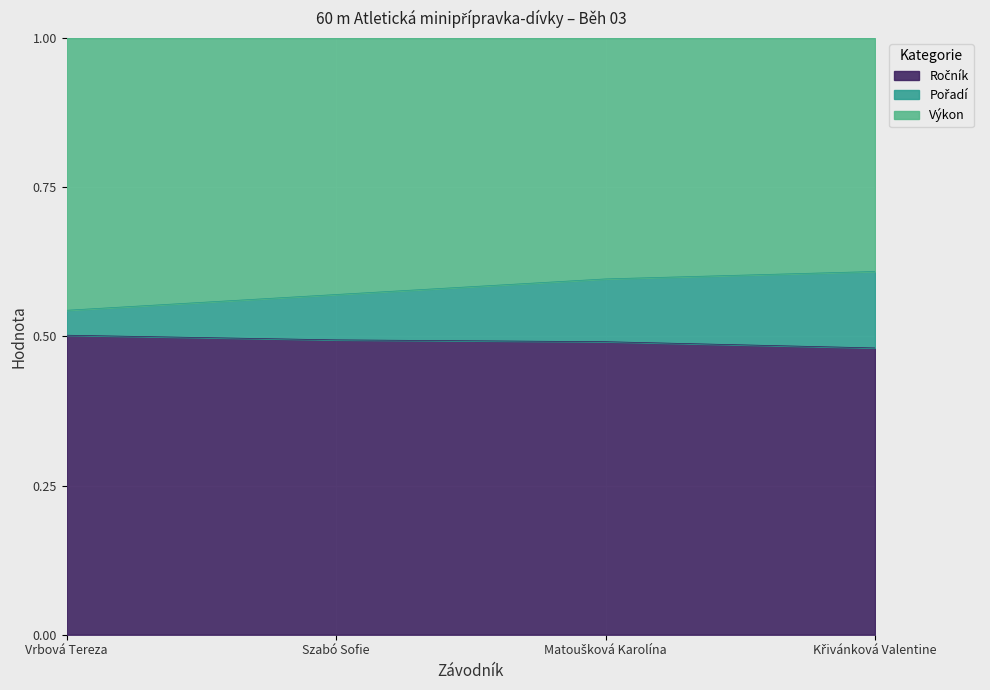

What is the label of the 4th point from the right?

Vrbová Tereza